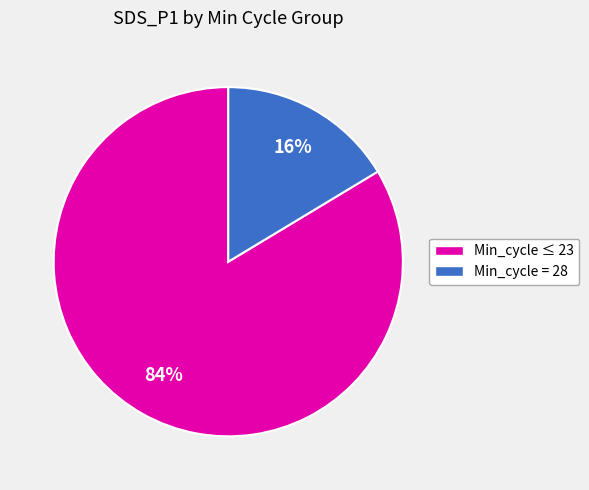

Is there a majority slice in this chart?

Yes